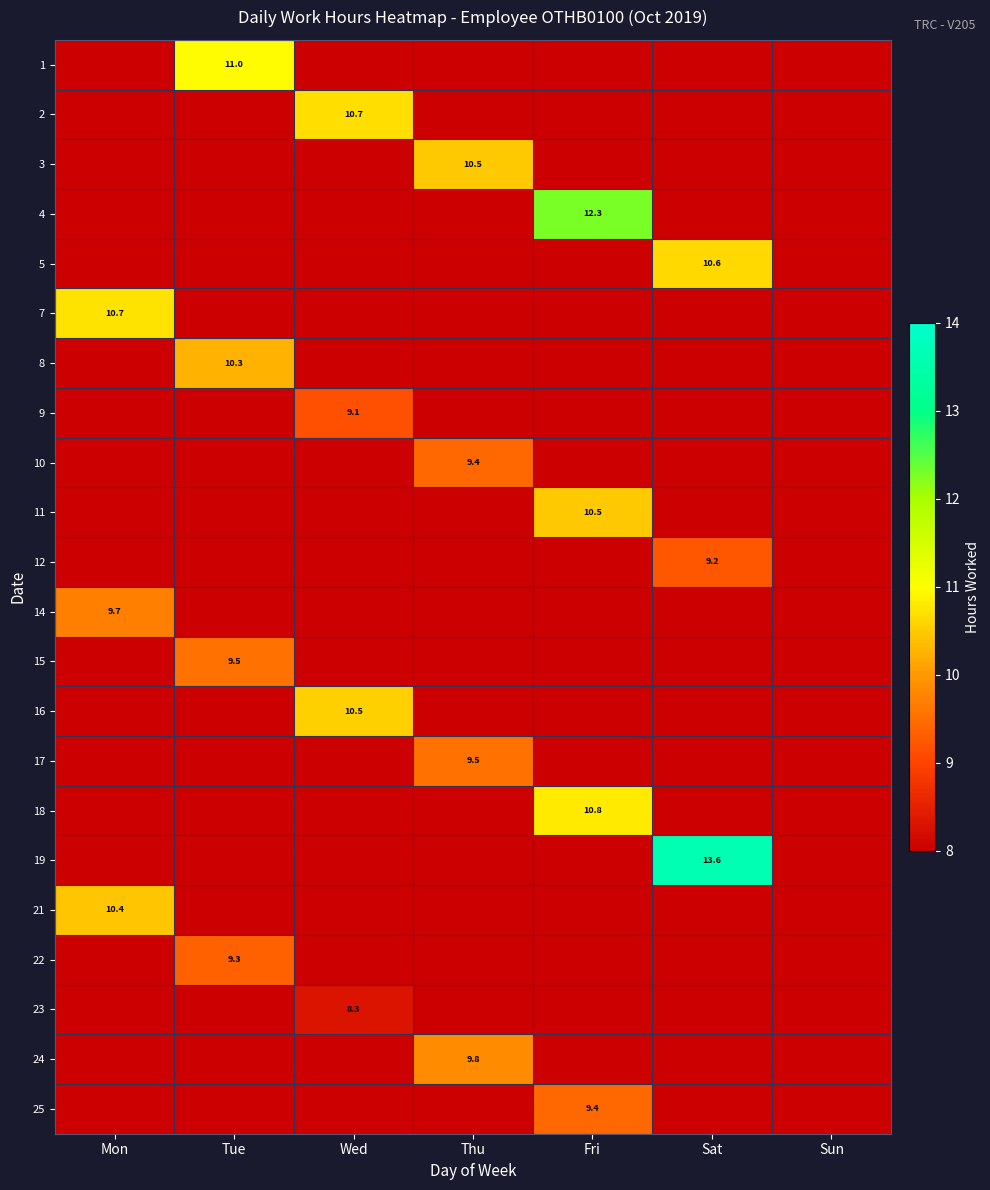

Rank the series by their maximum value, from lowest to highest.

1, 2, 3, 4, 5, 7, 8, 9, 10, 11, 12, 14, 15, 16, 17, 18, 19, 21, 22, 23, 24, 25